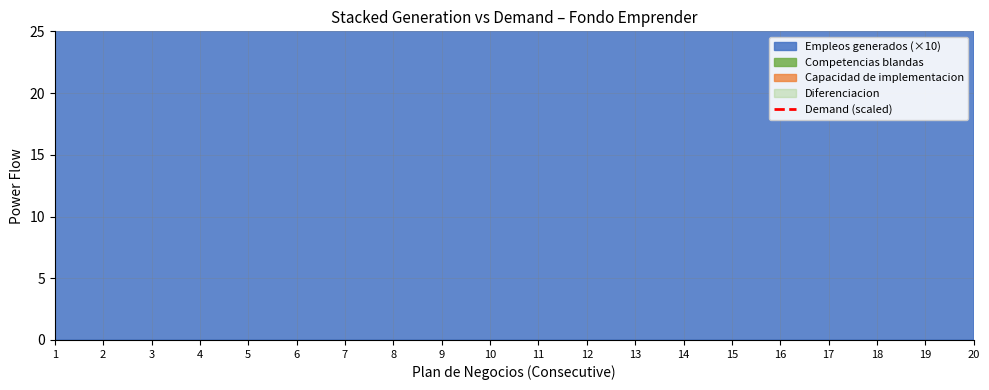

What is the sum of all values?

1135.5